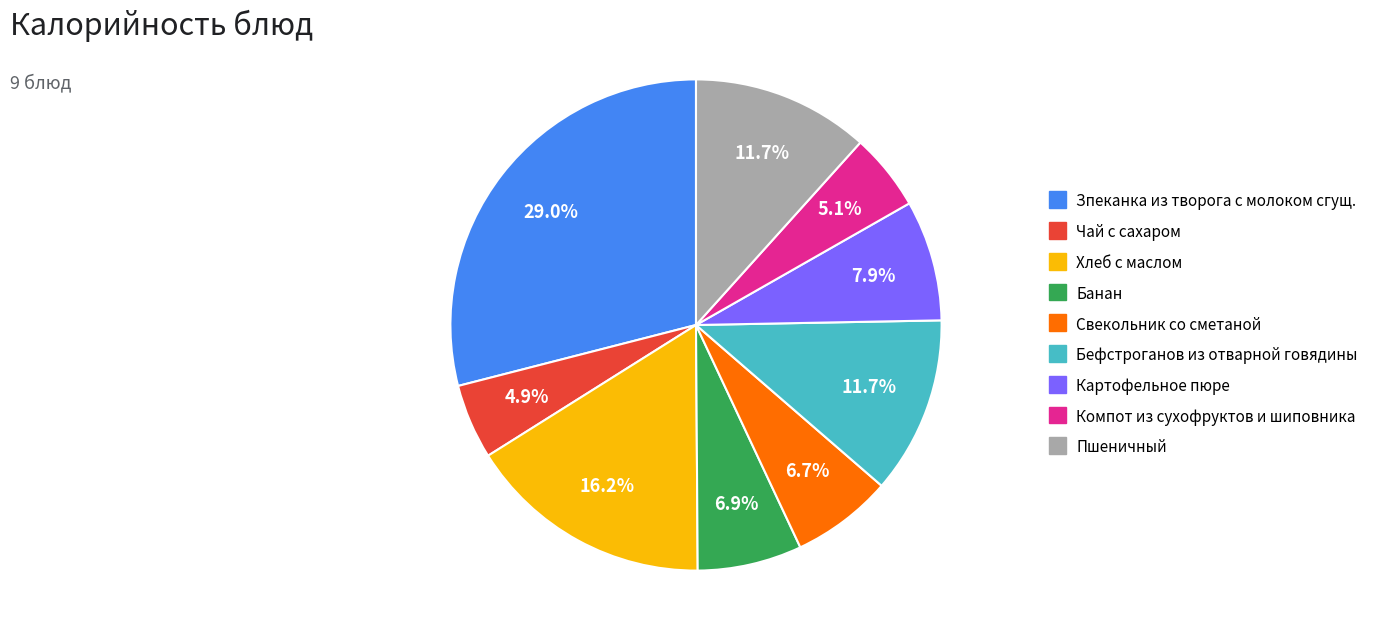

Do Бефстроганов из отварной говядины and Зпеканка из творога с молоком сгущ. together represent more than half of the pie?

No